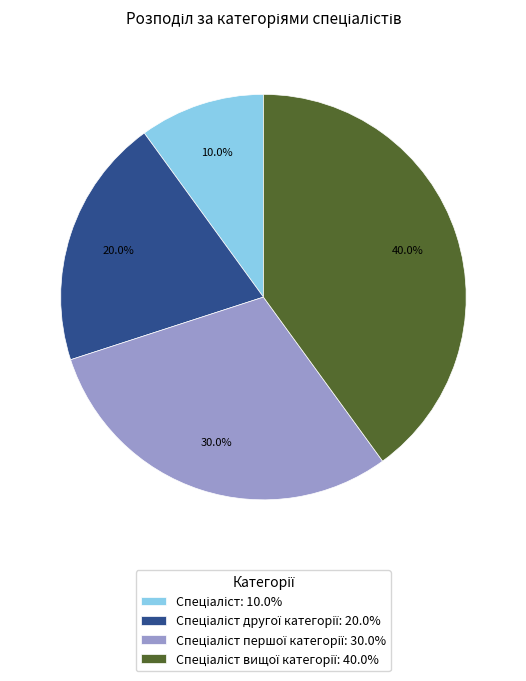

Is there a majority slice in this chart?

No